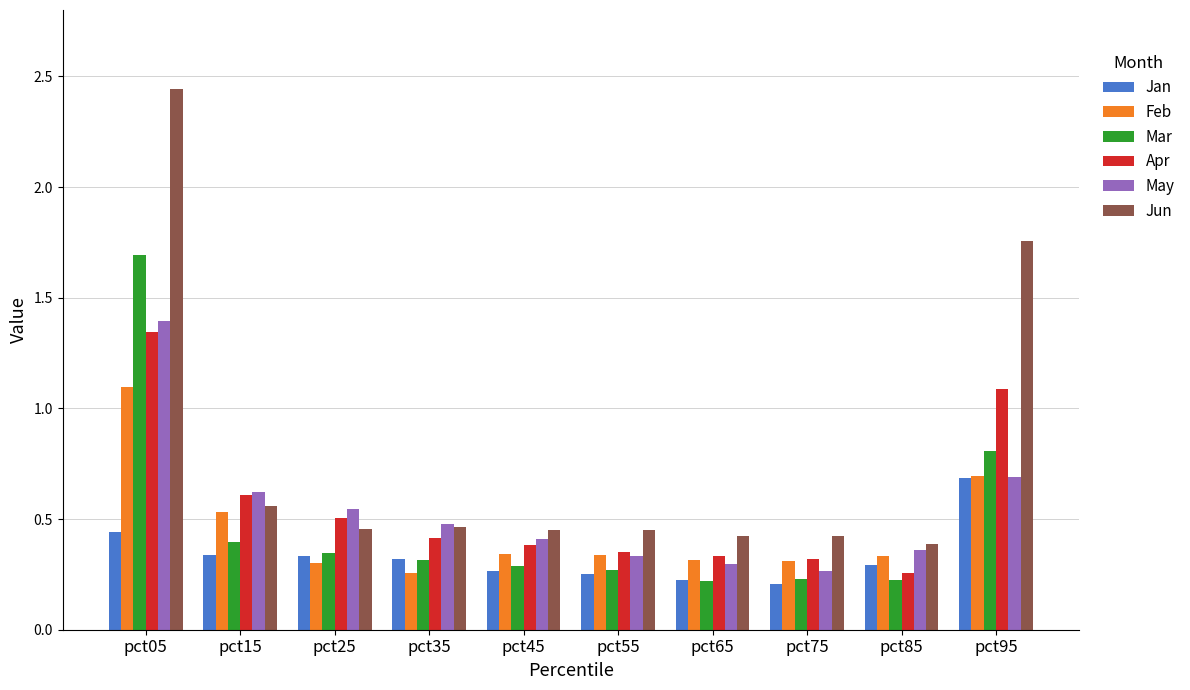

Which label corresponds to the largest value in the chart?

pct05